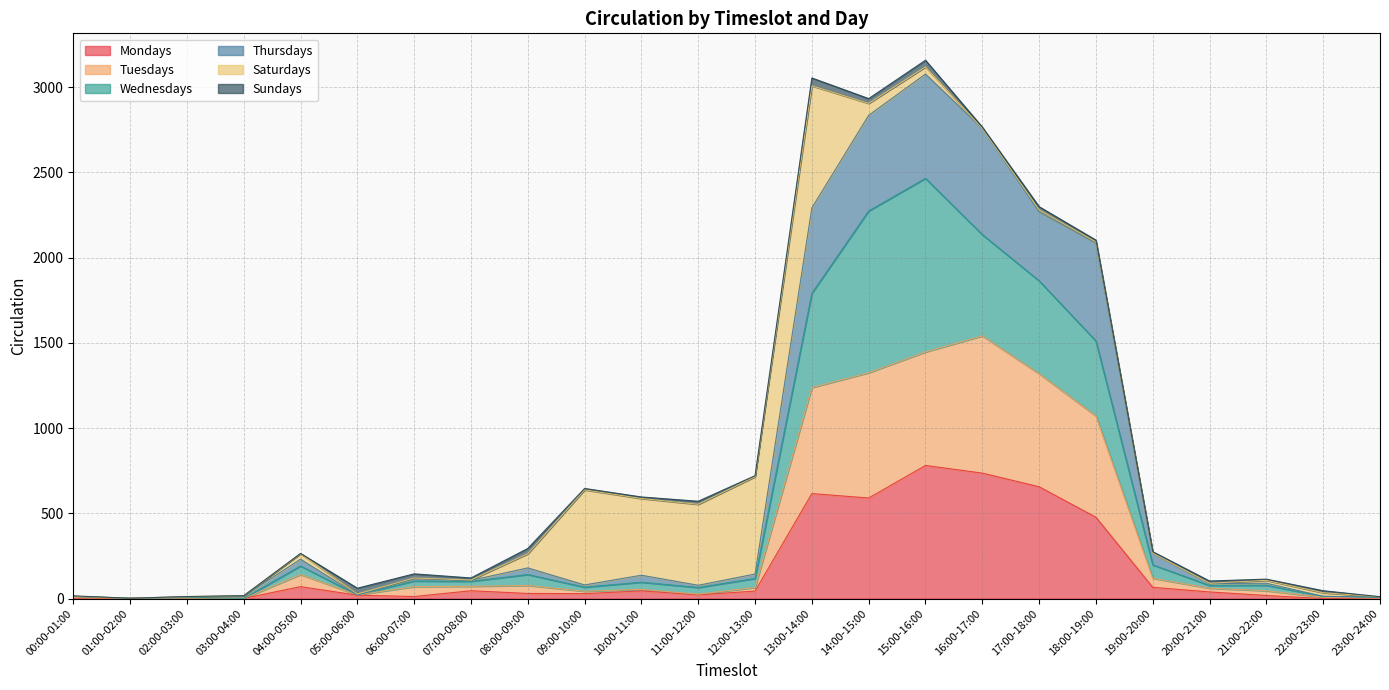

How many interior local valleys does the Thursdays series have?

6